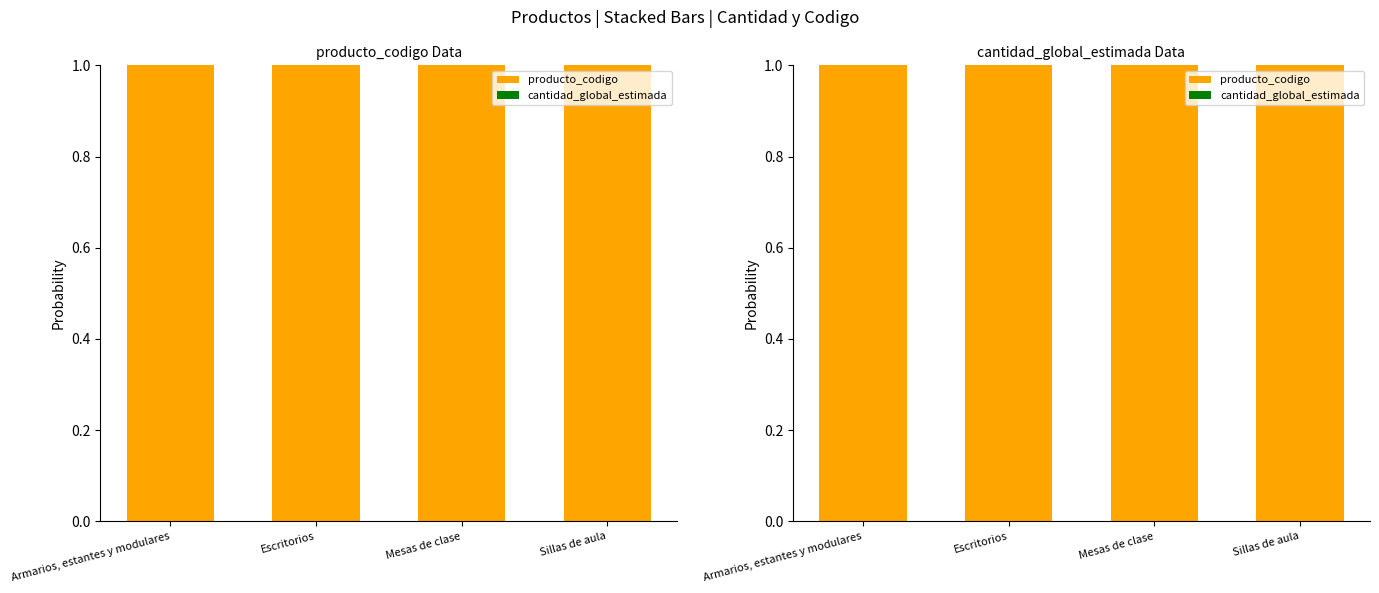

At which label does cantidad_global_estimada reach its minimum?

Escritorios